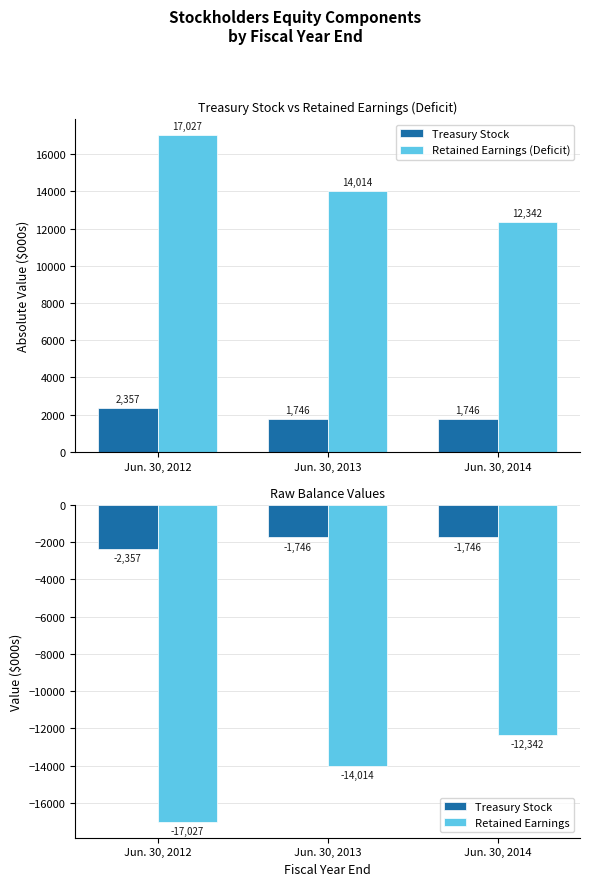

What is the difference between the second highest and minimum values in the Treasury Stock series?

611